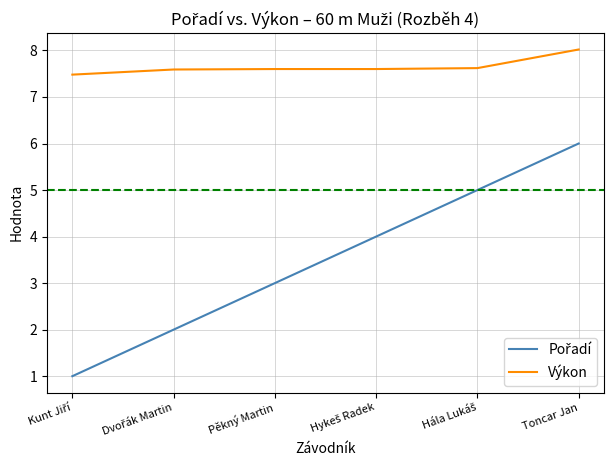

What is the difference between the maximum and minimum values in the Výkon series?

0.5